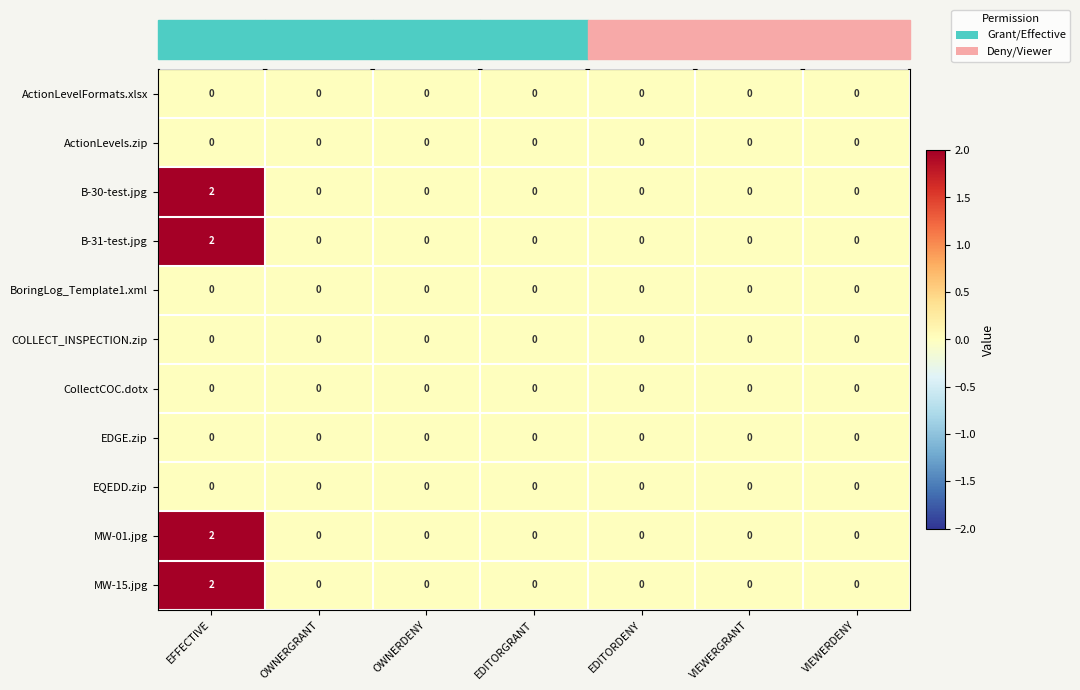

Which label corresponds to the largest value in the chart?

EFFECTIVE